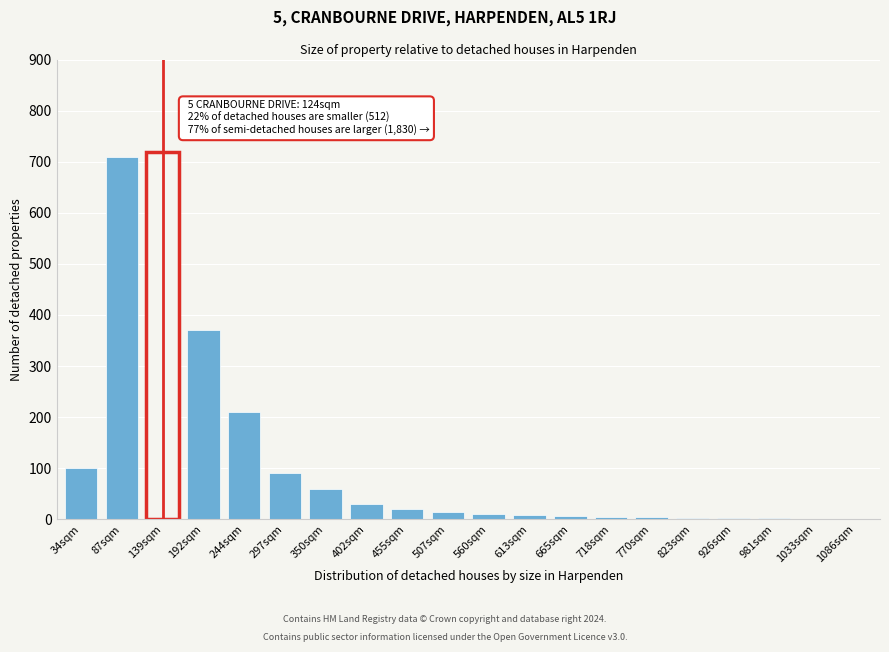

What is the sum of all values?

2367